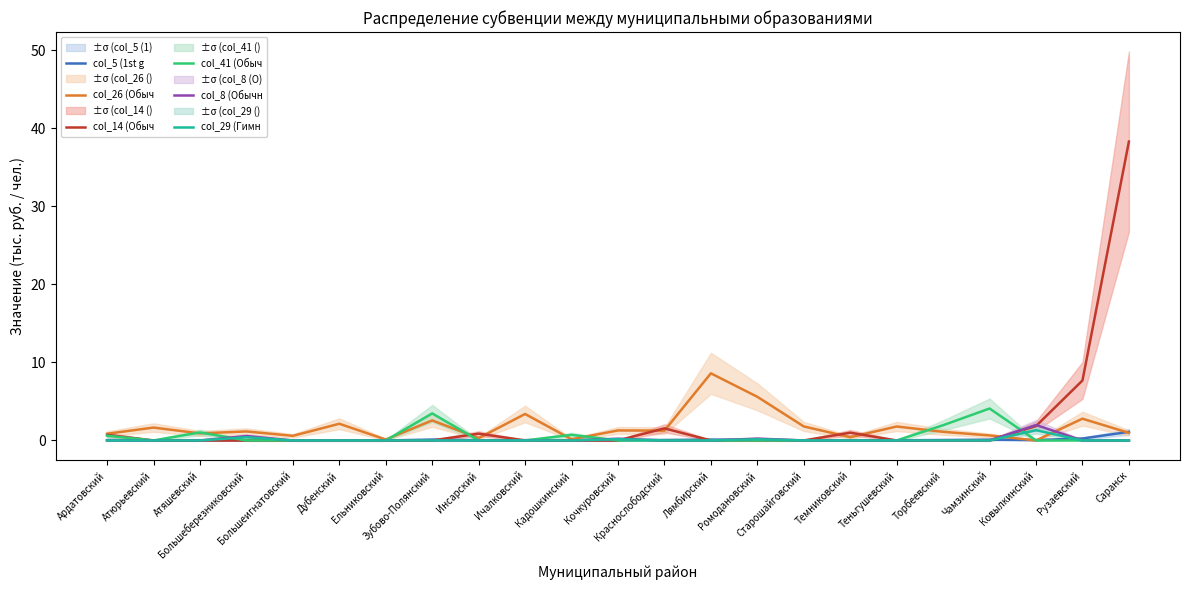

At which category does the chart reach its minimum across all series?

Ковылкинский